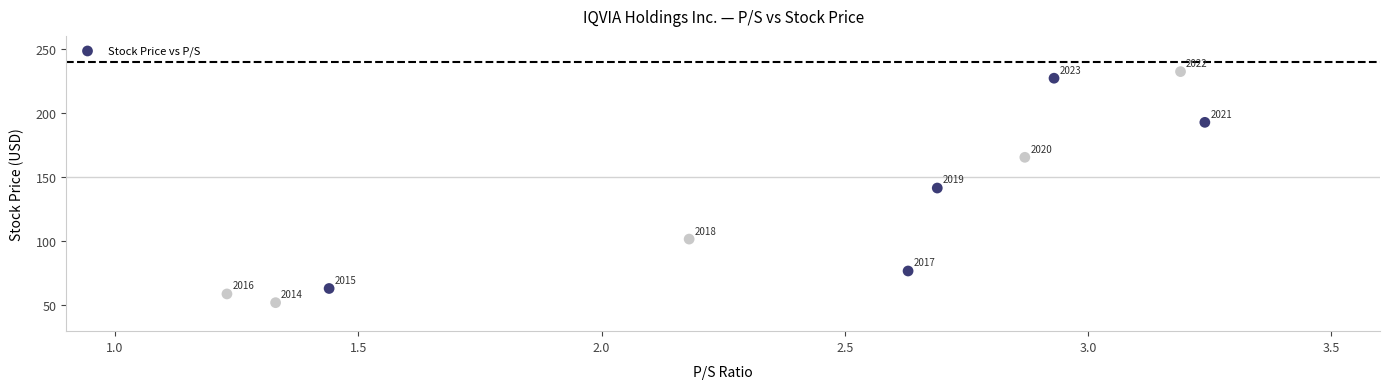

What Y value in the scatter plot is closest to 142?

141.5